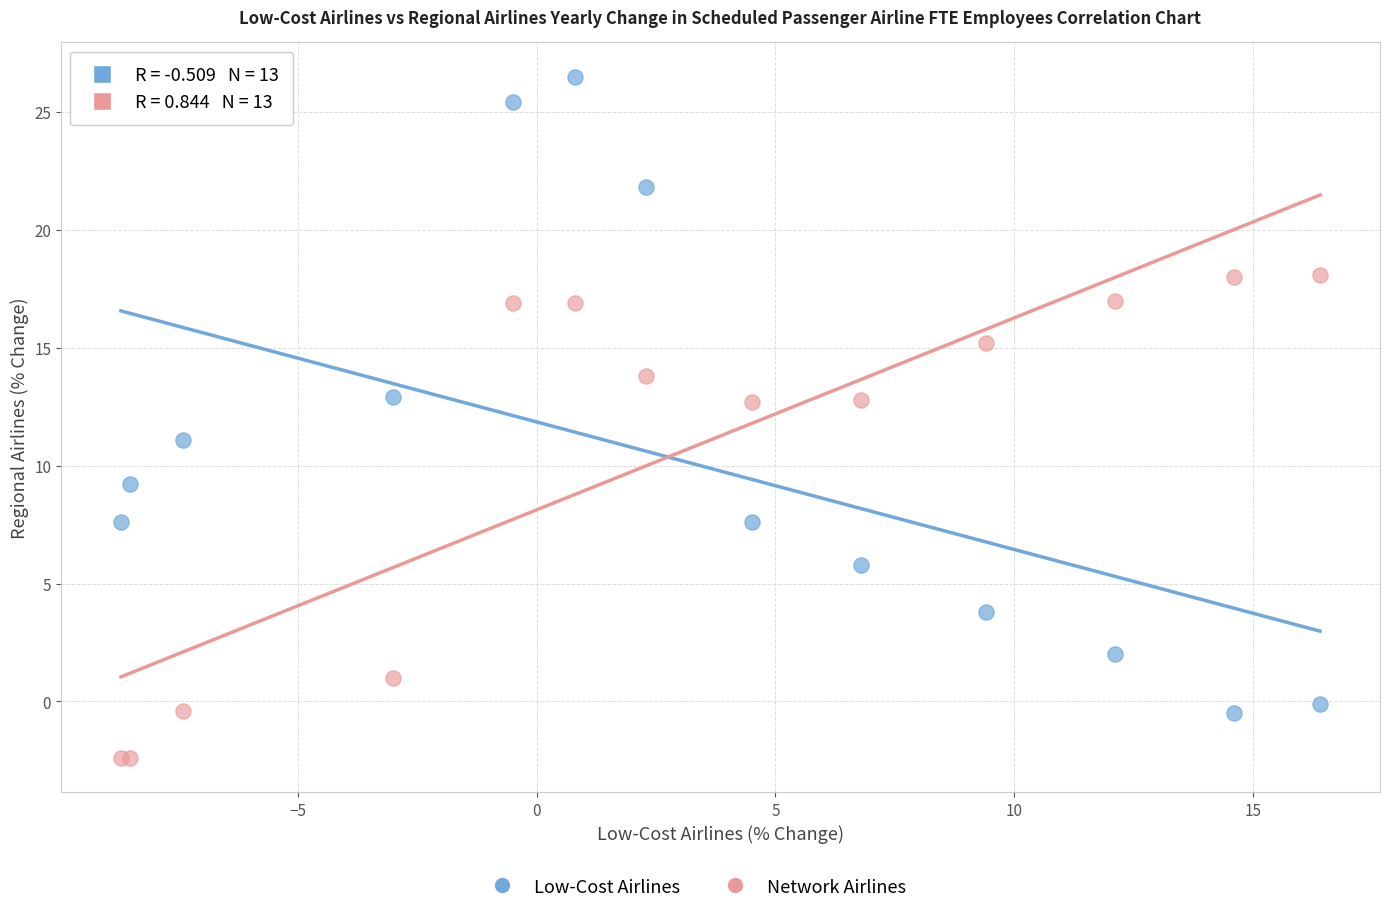

Which series reaches the minimum Y coordinate?

Network Airlines